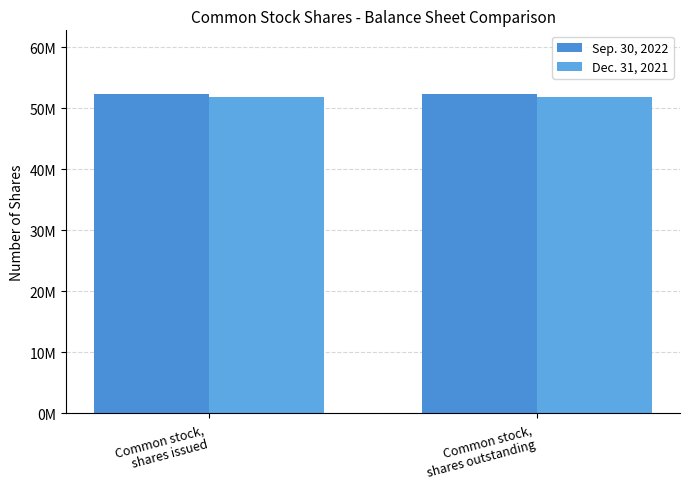

True or false: Sep. 30, 2022 has a value of 52304154 at Common stock,
shares outstanding.

True